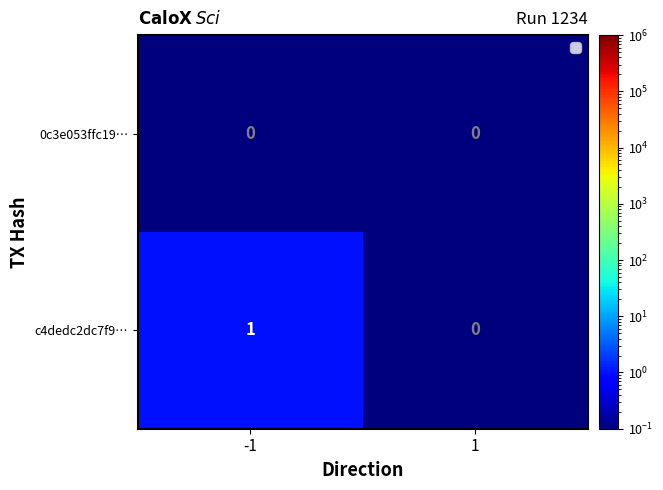

Reading left to right, what are all the values shown in this chart?

0c3e053ffc19…: 0	0
c4dedc2dc7f9…: 1	0